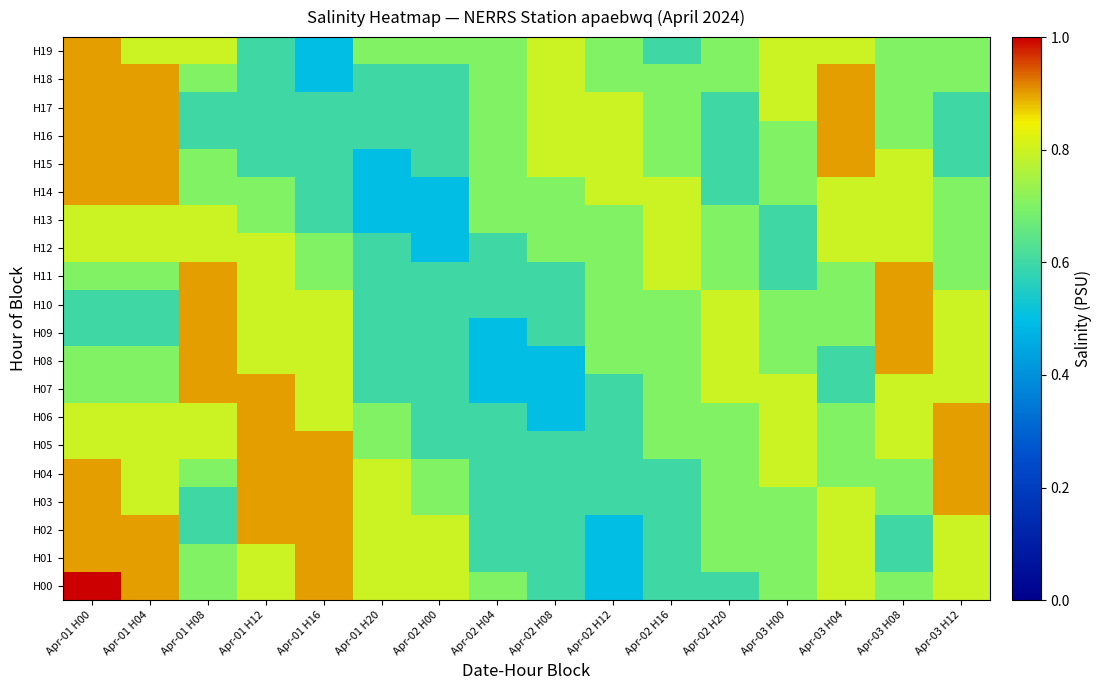

Reading left to right, list all the values displayed in this chart.

H00: Apr-01 H00=1.0	Apr-01 H04=0.9	Apr-01 H08=0.7	Apr-01 H12=0.8	Apr-01 H16=0.9	Apr-01 H20=0.8	Apr-02 H00=0.8	Apr-02 H04=0.7	Apr-02 H08=0.6	Apr-02 H12=0.5	Apr-02 H16=0.6	Apr-02 H20=0.6	Apr-03 H00=0.7	Apr-03 H04=0.8	Apr-03 H08=0.7	Apr-03 H12=0.8
H01: Apr-01 H00=0.9	Apr-01 H04=0.9	Apr-01 H08=0.7	Apr-01 H12=0.8	Apr-01 H16=0.9	Apr-01 H20=0.8	Apr-02 H00=0.8	Apr-02 H04=0.6	Apr-02 H08=0.6	Apr-02 H12=0.5	Apr-02 H16=0.6	Apr-02 H20=0.7	Apr-03 H00=0.7	Apr-03 H04=0.8	Apr-03 H08=0.6	Apr-03 H12=0.8
H02: Apr-01 H00=0.9	Apr-01 H04=0.9	Apr-01 H08=0.6	Apr-01 H12=0.9	Apr-01 H16=0.9	Apr-01 H20=0.8	Apr-02 H00=0.8	Apr-02 H04=0.6	Apr-02 H08=0.6	Apr-02 H12=0.5	Apr-02 H16=0.6	Apr-02 H20=0.7	Apr-03 H00=0.7	Apr-03 H04=0.8	Apr-03 H08=0.6	Apr-03 H12=0.8
H03: Apr-01 H00=0.9	Apr-01 H04=0.8	Apr-01 H08=0.6	Apr-01 H12=0.9	Apr-01 H16=0.9	Apr-01 H20=0.8	Apr-02 H00=0.7	Apr-02 H04=0.6	Apr-02 H08=0.6	Apr-02 H12=0.6	Apr-02 H16=0.6	Apr-02 H20=0.7	Apr-03 H00=0.7	Apr-03 H04=0.8	Apr-03 H08=0.7	Apr-03 H12=0.9
H04: Apr-01 H00=0.9	Apr-01 H04=0.8	Apr-01 H08=0.7	Apr-01 H12=0.9	Apr-01 H16=0.9	Apr-01 H20=0.8	Apr-02 H00=0.7	Apr-02 H04=0.6	Apr-02 H08=0.6	Apr-02 H12=0.6	Apr-02 H16=0.6	Apr-02 H20=0.7	Apr-03 H00=0.8	Apr-03 H04=0.7	Apr-03 H08=0.7	Apr-03 H12=0.9
H05: Apr-01 H00=0.8	Apr-01 H04=0.8	Apr-01 H08=0.8	Apr-01 H12=0.9	Apr-01 H16=0.9	Apr-01 H20=0.7	Apr-02 H00=0.6	Apr-02 H04=0.6	Apr-02 H08=0.6	Apr-02 H12=0.6	Apr-02 H16=0.7	Apr-02 H20=0.7	Apr-03 H00=0.8	Apr-03 H04=0.7	Apr-03 H08=0.8	Apr-03 H12=0.9
H06: Apr-01 H00=0.8	Apr-01 H04=0.8	Apr-01 H08=0.8	Apr-01 H12=0.9	Apr-01 H16=0.8	Apr-01 H20=0.7	Apr-02 H00=0.6	Apr-02 H04=0.6	Apr-02 H08=0.5	Apr-02 H12=0.6	Apr-02 H16=0.7	Apr-02 H20=0.7	Apr-03 H00=0.8	Apr-03 H04=0.7	Apr-03 H08=0.8	Apr-03 H12=0.9
H07: Apr-01 H00=0.7	Apr-01 H04=0.7	Apr-01 H08=0.9	Apr-01 H12=0.9	Apr-01 H16=0.8	Apr-01 H20=0.6	Apr-02 H00=0.6	Apr-02 H04=0.5	Apr-02 H08=0.5	Apr-02 H12=0.6	Apr-02 H16=0.7	Apr-02 H20=0.8	Apr-03 H00=0.8	Apr-03 H04=0.6	Apr-03 H08=0.8	Apr-03 H12=0.8
H08: Apr-01 H00=0.7	Apr-01 H04=0.7	Apr-01 H08=0.9	Apr-01 H12=0.8	Apr-01 H16=0.8	Apr-01 H20=0.6	Apr-02 H00=0.6	Apr-02 H04=0.5	Apr-02 H08=0.5	Apr-02 H12=0.7	Apr-02 H16=0.7	Apr-02 H20=0.8	Apr-03 H00=0.7	Apr-03 H04=0.6	Apr-03 H08=0.9	Apr-03 H12=0.8
H09: Apr-01 H00=0.6	Apr-01 H04=0.6	Apr-01 H08=0.9	Apr-01 H12=0.8	Apr-01 H16=0.8	Apr-01 H20=0.6	Apr-02 H00=0.6	Apr-02 H04=0.5	Apr-02 H08=0.6	Apr-02 H12=0.7	Apr-02 H16=0.7	Apr-02 H20=0.8	Apr-03 H00=0.7	Apr-03 H04=0.7	Apr-03 H08=0.9	Apr-03 H12=0.8
H10: Apr-01 H00=0.6	Apr-01 H04=0.6	Apr-01 H08=0.9	Apr-01 H12=0.8	Apr-01 H16=0.8	Apr-01 H20=0.6	Apr-02 H00=0.6	Apr-02 H04=0.6	Apr-02 H08=0.6	Apr-02 H12=0.7	Apr-02 H16=0.7	Apr-02 H20=0.8	Apr-03 H00=0.7	Apr-03 H04=0.7	Apr-03 H08=0.9	Apr-03 H12=0.8
H11: Apr-01 H00=0.7	Apr-01 H04=0.7	Apr-01 H08=0.9	Apr-01 H12=0.8	Apr-01 H16=0.7	Apr-01 H20=0.6	Apr-02 H00=0.6	Apr-02 H04=0.6	Apr-02 H08=0.6	Apr-02 H12=0.7	Apr-02 H16=0.8	Apr-02 H20=0.7	Apr-03 H00=0.6	Apr-03 H04=0.7	Apr-03 H08=0.9	Apr-03 H12=0.7
H12: Apr-01 H00=0.8	Apr-01 H04=0.8	Apr-01 H08=0.8	Apr-01 H12=0.8	Apr-01 H16=0.7	Apr-01 H20=0.6	Apr-02 H00=0.5	Apr-02 H04=0.6	Apr-02 H08=0.7	Apr-02 H12=0.7	Apr-02 H16=0.8	Apr-02 H20=0.7	Apr-03 H00=0.6	Apr-03 H04=0.8	Apr-03 H08=0.8	Apr-03 H12=0.7
H13: Apr-01 H00=0.8	Apr-01 H04=0.8	Apr-01 H08=0.8	Apr-01 H12=0.7	Apr-01 H16=0.6	Apr-01 H20=0.5	Apr-02 H00=0.5	Apr-02 H04=0.7	Apr-02 H08=0.7	Apr-02 H12=0.7	Apr-02 H16=0.8	Apr-02 H20=0.7	Apr-03 H00=0.6	Apr-03 H04=0.8	Apr-03 H08=0.8	Apr-03 H12=0.7
H14: Apr-01 H00=0.9	Apr-01 H04=0.9	Apr-01 H08=0.7	Apr-01 H12=0.7	Apr-01 H16=0.6	Apr-01 H20=0.5	Apr-02 H00=0.5	Apr-02 H04=0.7	Apr-02 H08=0.7	Apr-02 H12=0.8	Apr-02 H16=0.8	Apr-02 H20=0.6	Apr-03 H00=0.7	Apr-03 H04=0.8	Apr-03 H08=0.8	Apr-03 H12=0.7
H15: Apr-01 H00=0.9	Apr-01 H04=0.9	Apr-01 H08=0.7	Apr-01 H12=0.6	Apr-01 H16=0.6	Apr-01 H20=0.5	Apr-02 H00=0.6	Apr-02 H04=0.7	Apr-02 H08=0.8	Apr-02 H12=0.8	Apr-02 H16=0.7	Apr-02 H20=0.6	Apr-03 H00=0.7	Apr-03 H04=0.9	Apr-03 H08=0.8	Apr-03 H12=0.6
H16: Apr-01 H00=0.9	Apr-01 H04=0.9	Apr-01 H08=0.6	Apr-01 H12=0.6	Apr-01 H16=0.6	Apr-01 H20=0.6	Apr-02 H00=0.6	Apr-02 H04=0.7	Apr-02 H08=0.8	Apr-02 H12=0.8	Apr-02 H16=0.7	Apr-02 H20=0.6	Apr-03 H00=0.7	Apr-03 H04=0.9	Apr-03 H08=0.7	Apr-03 H12=0.6
H17: Apr-01 H00=0.9	Apr-01 H04=0.9	Apr-01 H08=0.6	Apr-01 H12=0.6	Apr-01 H16=0.6	Apr-01 H20=0.6	Apr-02 H00=0.6	Apr-02 H04=0.7	Apr-02 H08=0.8	Apr-02 H12=0.8	Apr-02 H16=0.7	Apr-02 H20=0.6	Apr-03 H00=0.8	Apr-03 H04=0.9	Apr-03 H08=0.7	Apr-03 H12=0.6
H18: Apr-01 H00=0.9	Apr-01 H04=0.9	Apr-01 H08=0.7	Apr-01 H12=0.6	Apr-01 H16=0.5	Apr-01 H20=0.6	Apr-02 H00=0.6	Apr-02 H04=0.7	Apr-02 H08=0.8	Apr-02 H12=0.7	Apr-02 H16=0.7	Apr-02 H20=0.7	Apr-03 H00=0.8	Apr-03 H04=0.9	Apr-03 H08=0.7	Apr-03 H12=0.7
H19: Apr-01 H00=0.9	Apr-01 H04=0.8	Apr-01 H08=0.8	Apr-01 H12=0.6	Apr-01 H16=0.5	Apr-01 H20=0.7	Apr-02 H00=0.7	Apr-02 H04=0.7	Apr-02 H08=0.8	Apr-02 H12=0.7	Apr-02 H16=0.6	Apr-02 H20=0.7	Apr-03 H00=0.8	Apr-03 H04=0.8	Apr-03 H08=0.7	Apr-03 H12=0.7